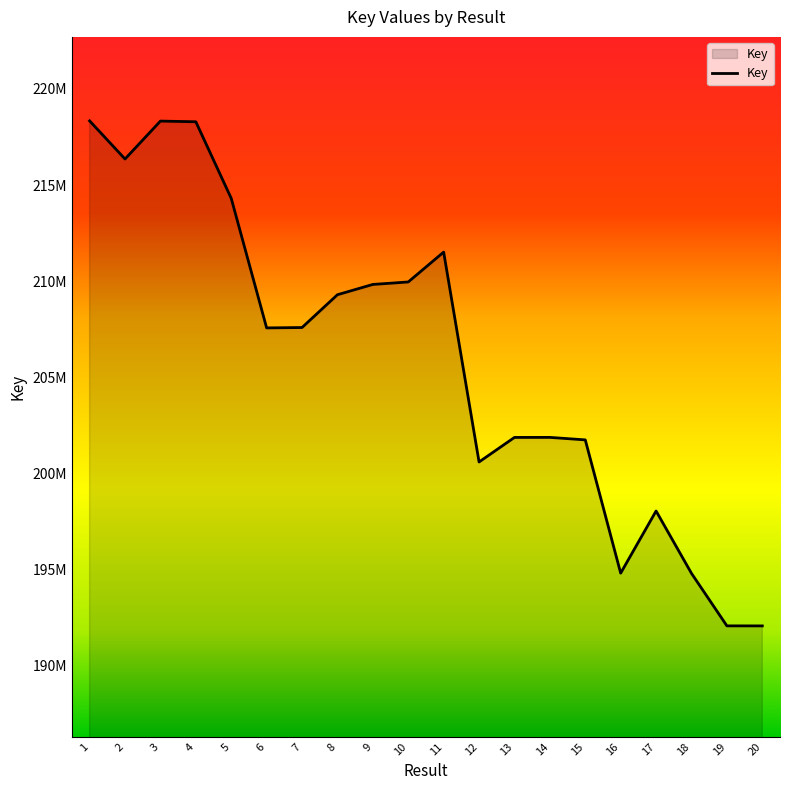

List the labels in order of value, smallest first.

20, 19, 18, 16, 17, 12, 15, 13, 14, 6, 7, 8, 9, 10, 11, 5, 2, 4, 3, 1